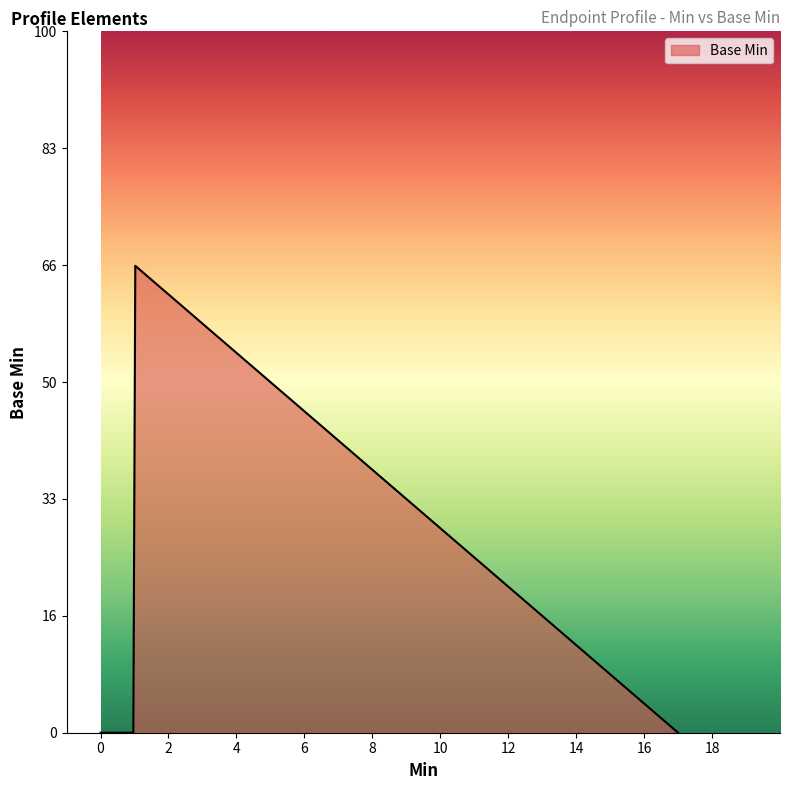

Does the chart have visible grid lines?

No